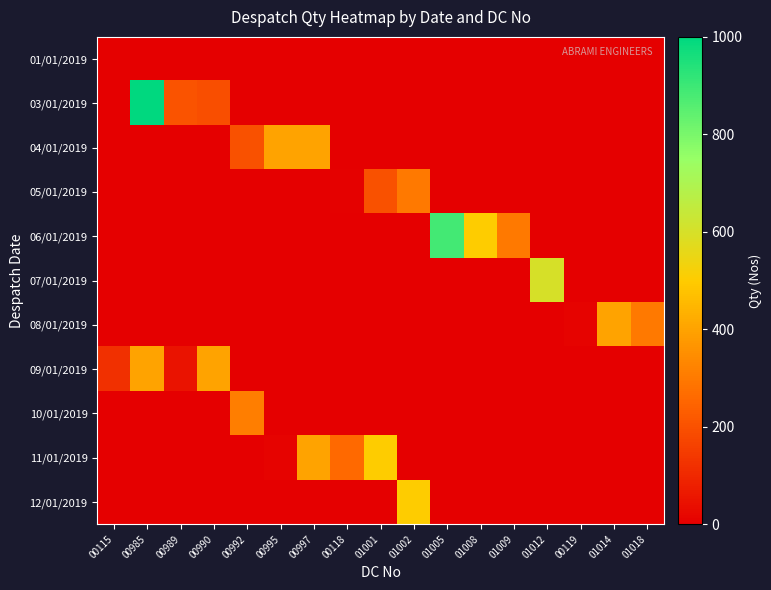

How many categories are shown in the chart?

17